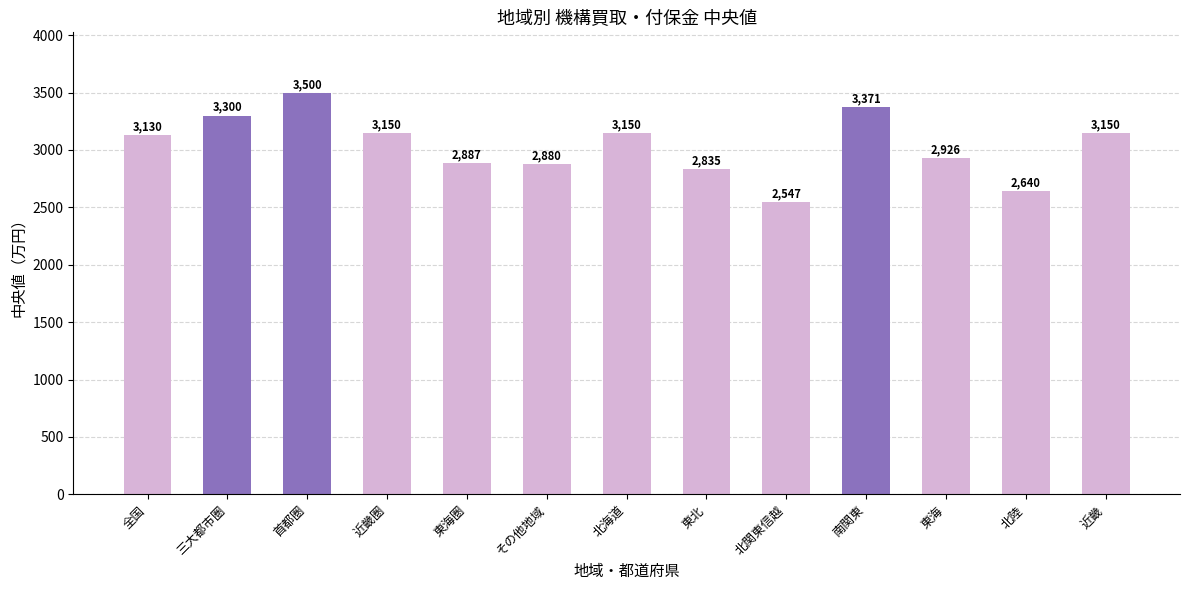

Reading left to right, what are all the values shown in this chart?

全国=3130	三大都市圏=3300	首都圏=3500	近畿圏=3150	東海圏=2887	その他地域=2880	北海道=3150	東北=2835	北関東信越=2547	南関東=3371	東海=2926	北陸=2640	近畿=3150